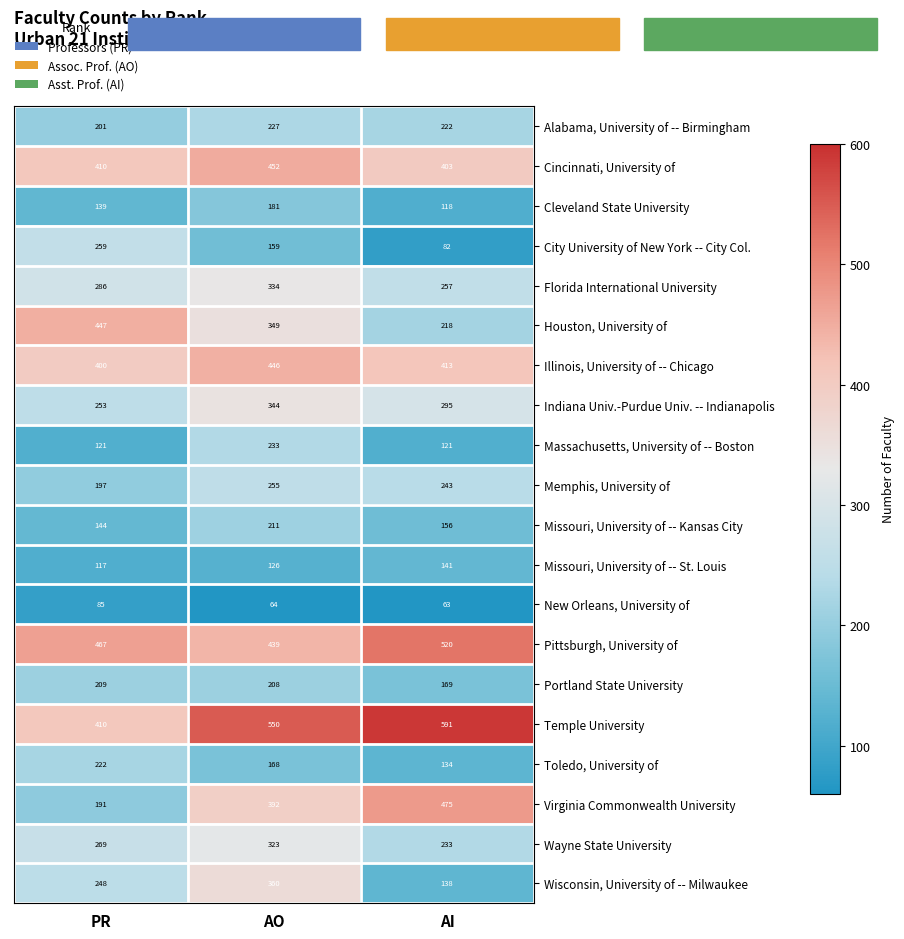

Which series has the largest range (max minus min)?

Virginia Commonwealth University